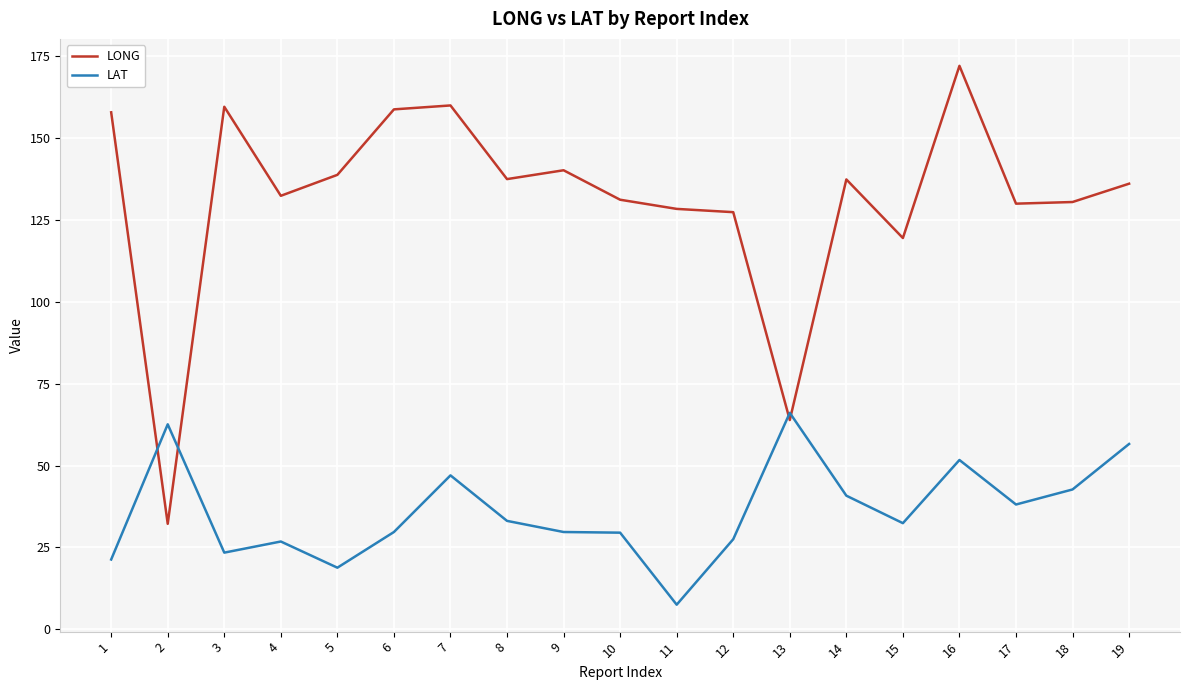

How many intersections are there between LAT and LONG?

4